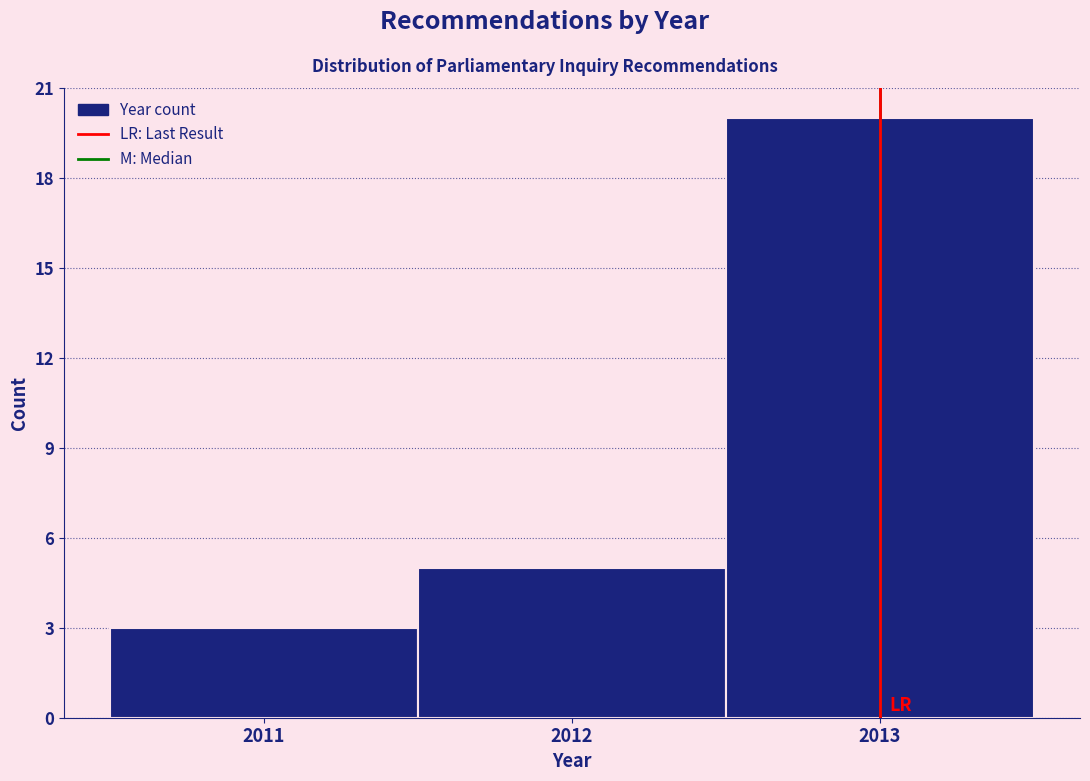

Over which range of the x-axis is the bar tallest?

2012.5 to 2013.5